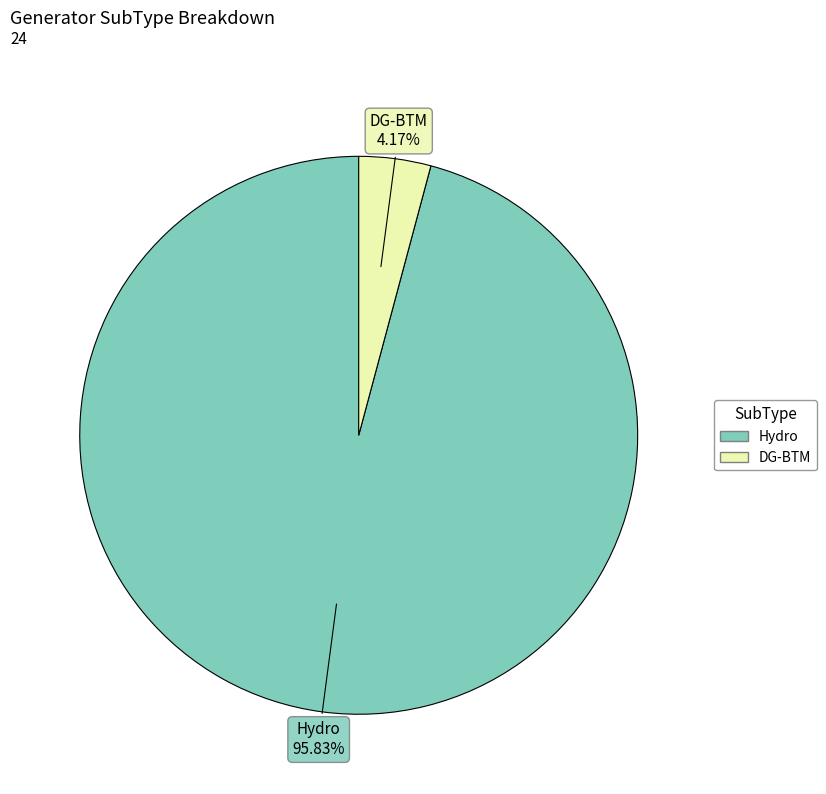

Is there any slice that represents more than half of the pie?

Yes